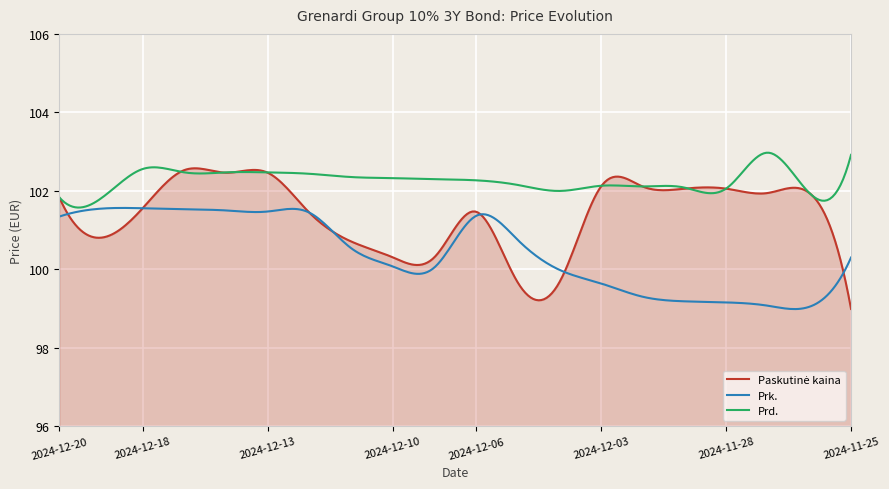

What is the lowest value of the Prd. series?

101.6